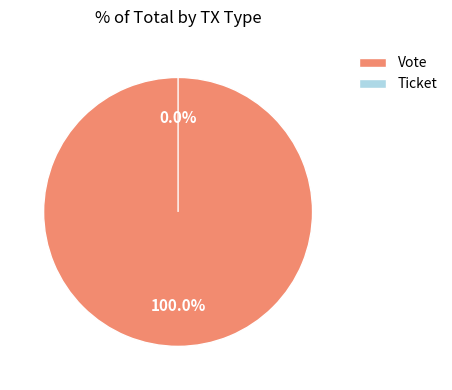

Is the sum of Ticket and Vote greater than half?

Yes